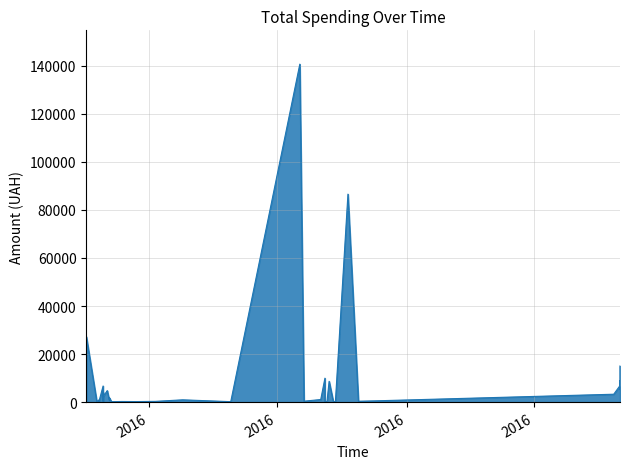

Between 12.12.2016 and 11.04.2016, which is larger?

12.12.2016